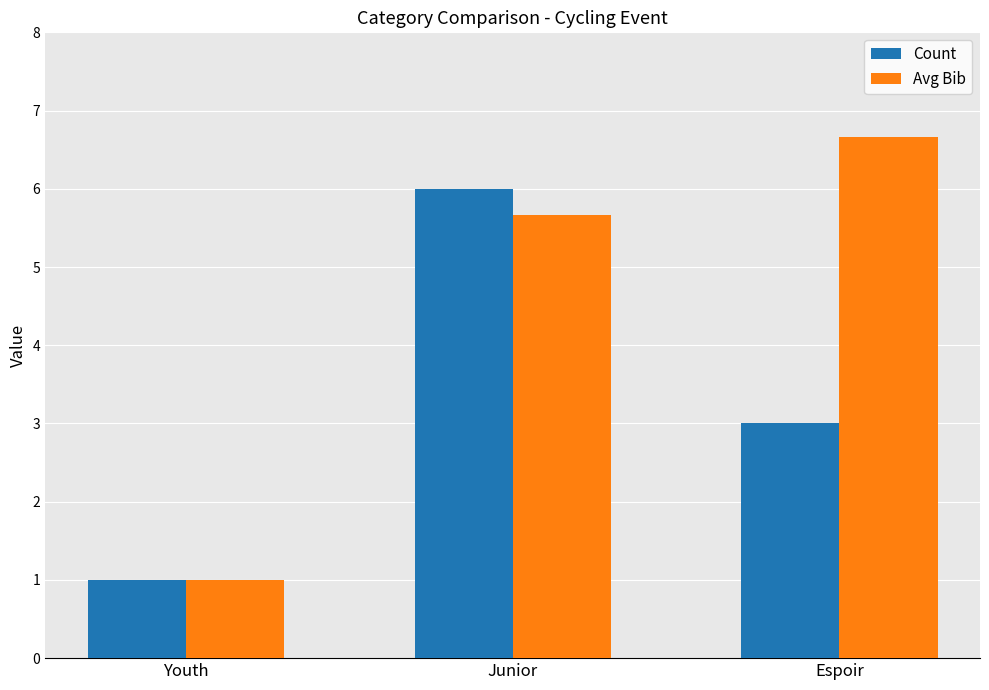

At how many categories does at least one series exceed 5?

2